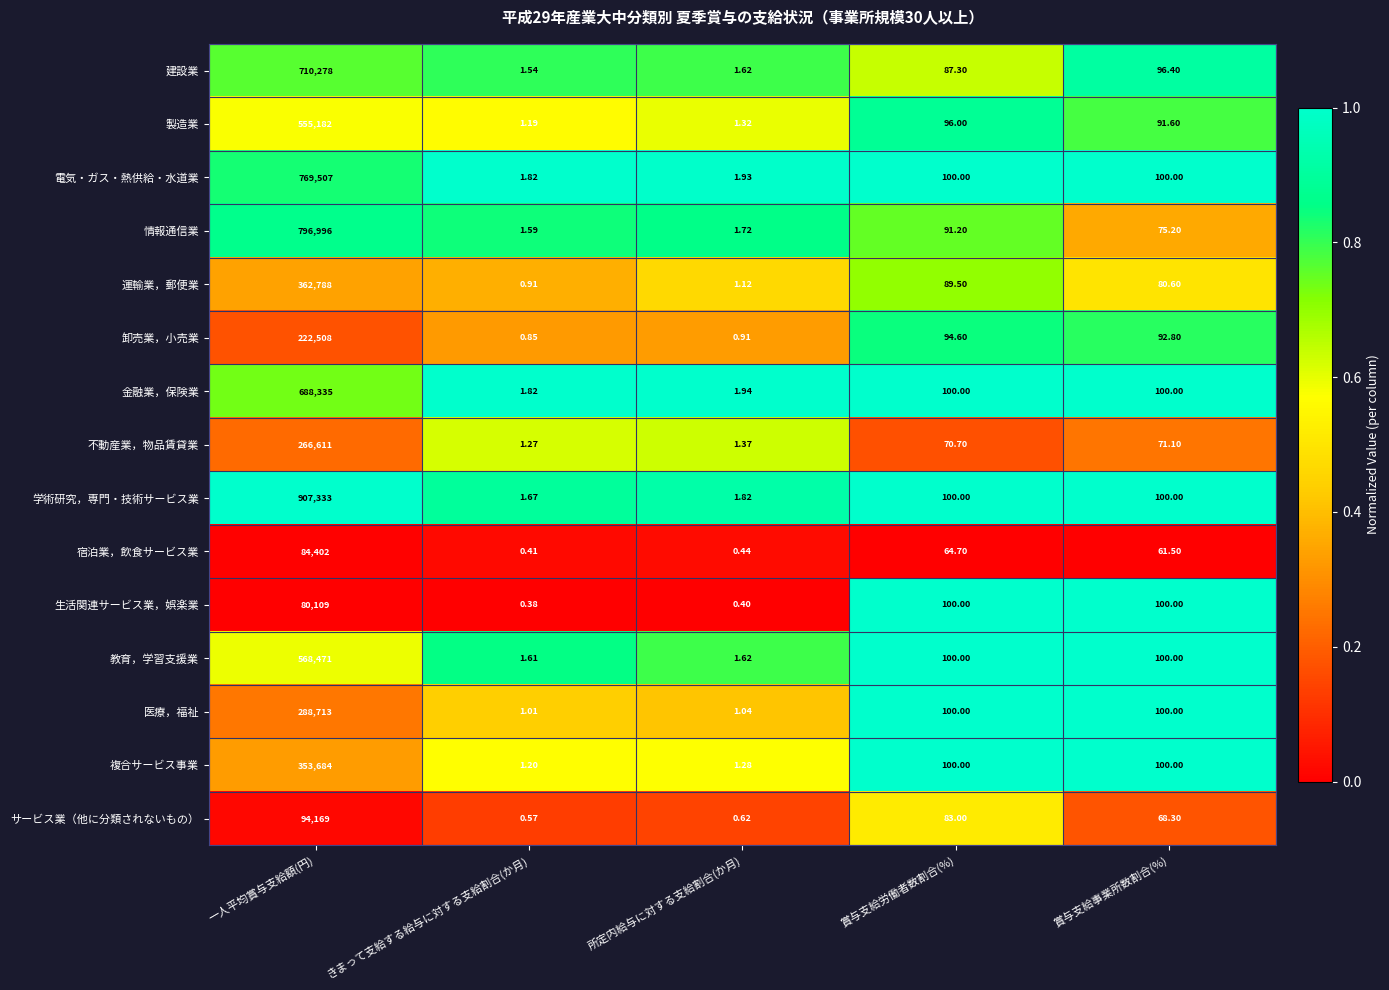

What is the total value across all series at 賞与支給事業所数割合(%)?

1337.5